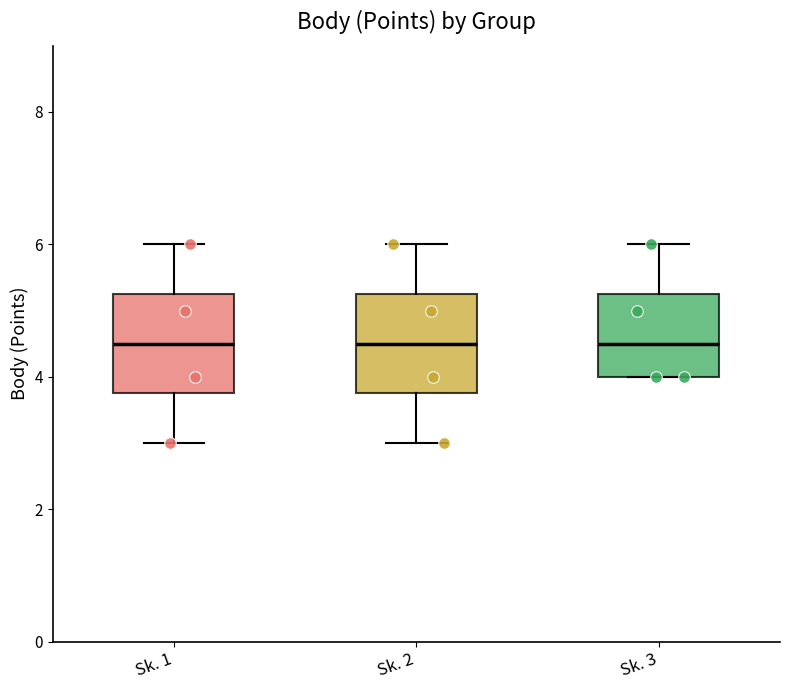

Where does the lower whisker of the box for Sk. 1 end on the y-axis? The values are not printed on the chart, so give them approximately, as read against the axis.

3.0